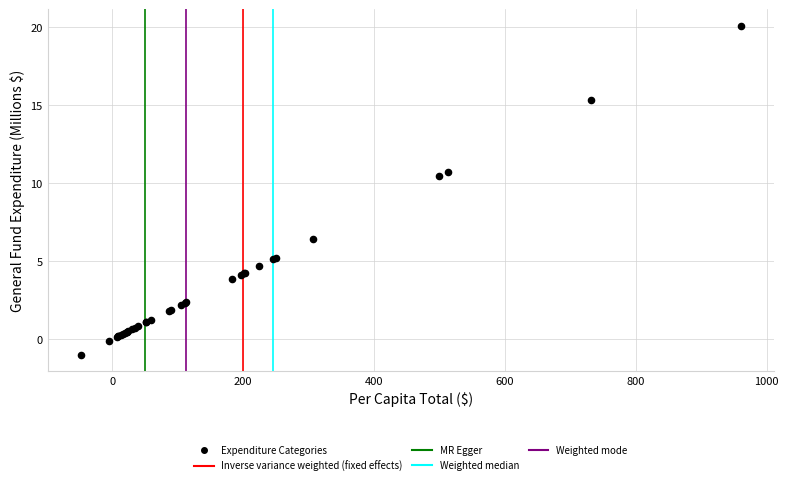

What Y value in the scatter plot is closest to 9?

10.5